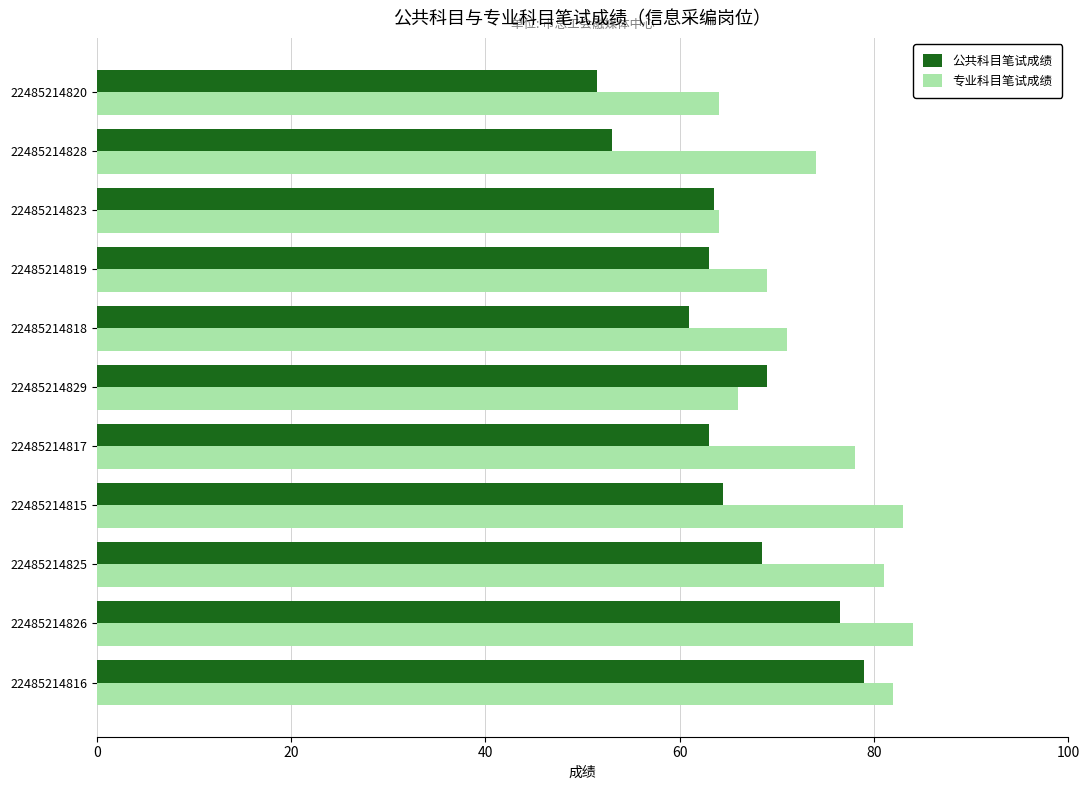

At 22485214815, list the series in order from smallest to largest.

公共科目笔试成绩, 专业科目笔试成绩